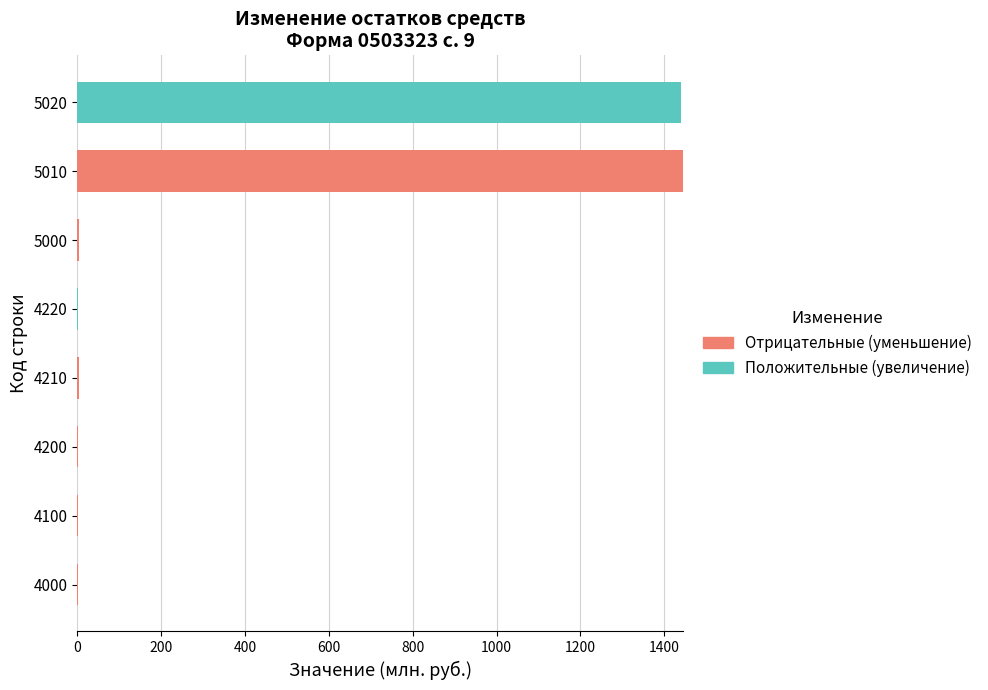

At which label does Отрицательные (уменьшение) reach its peak?

5010